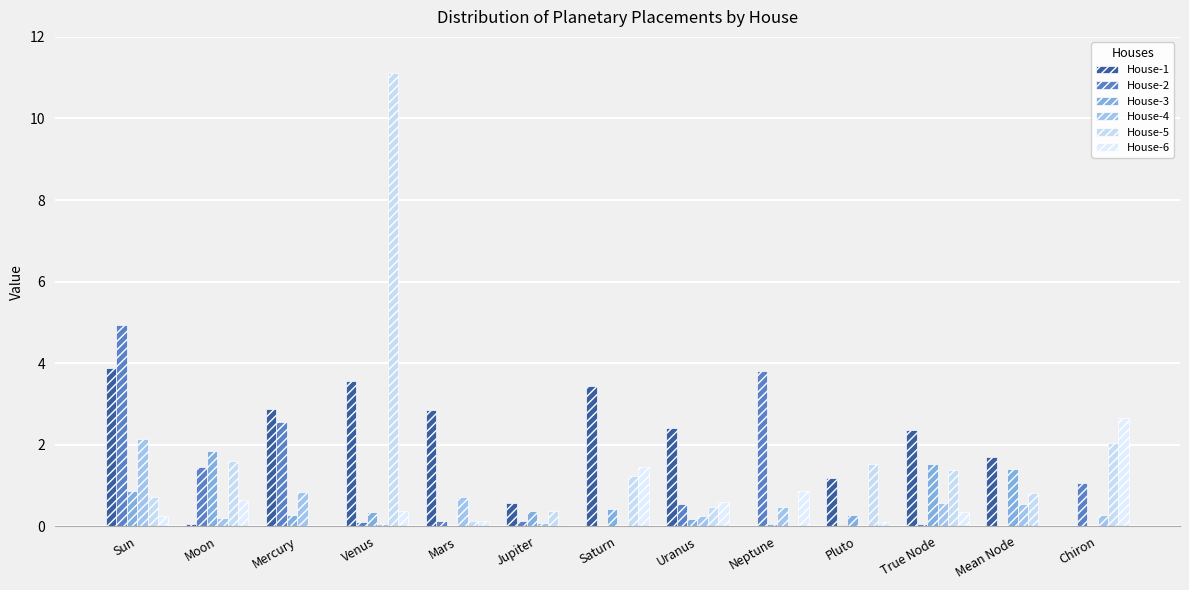

The House-4 series shows 0.2 at Moon. True or false?

True